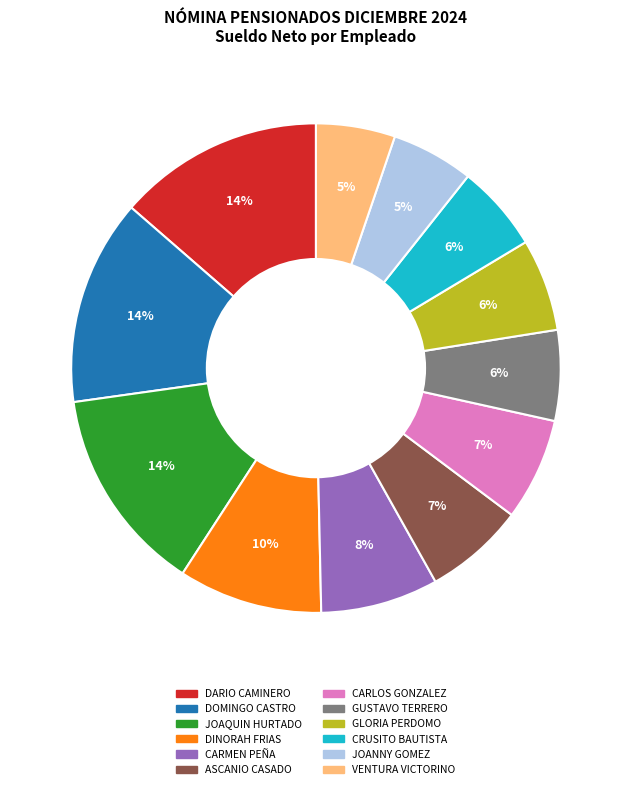

To the nearest percent, what portion does DINORAH FRIAS represent?

10%